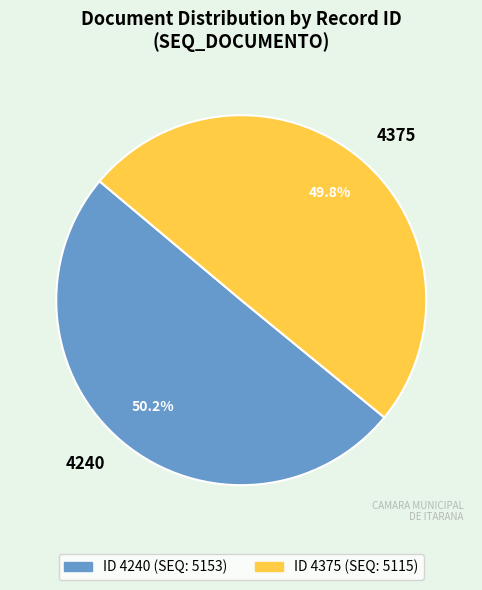

What is the ratio of the value at 4240 to the value at 4375?

1.0